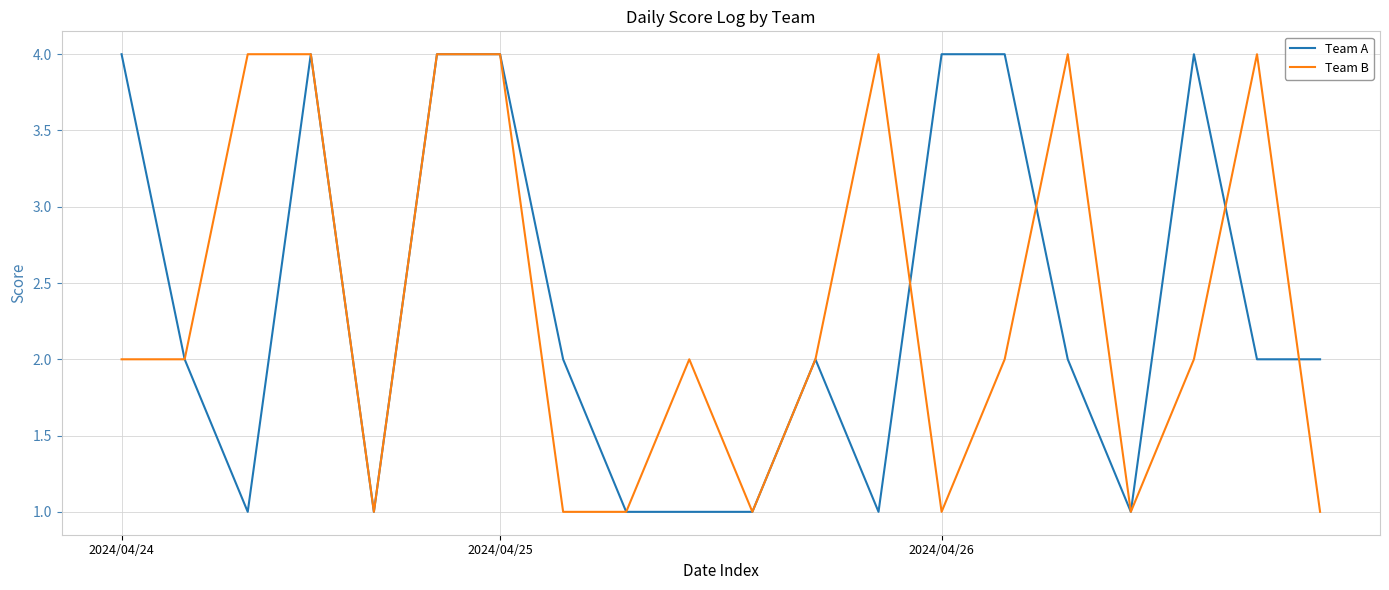

In Team B, how many points are higher than both neighbors (excluding endpoints)?

4